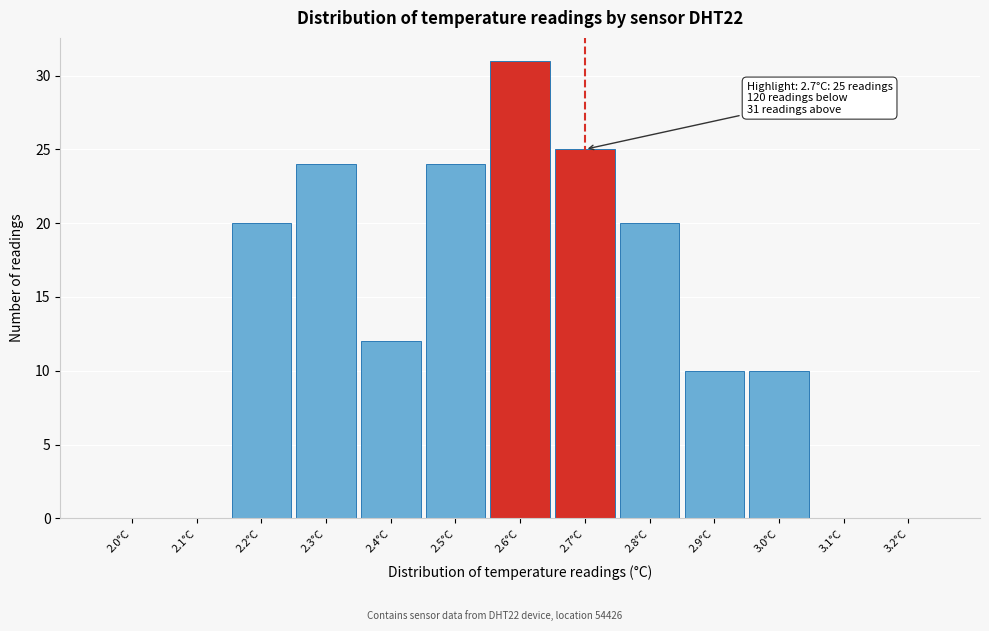

Reading right to left, list all the values displayed in this chart.

3.2°C=0	3.1°C=0	3.0°C=10	2.9°C=10	2.8°C=20	2.7°C=25	2.6°C=31	2.5°C=24	2.4°C=12	2.3°C=24	2.2°C=20	2.1°C=0	2.0°C=0